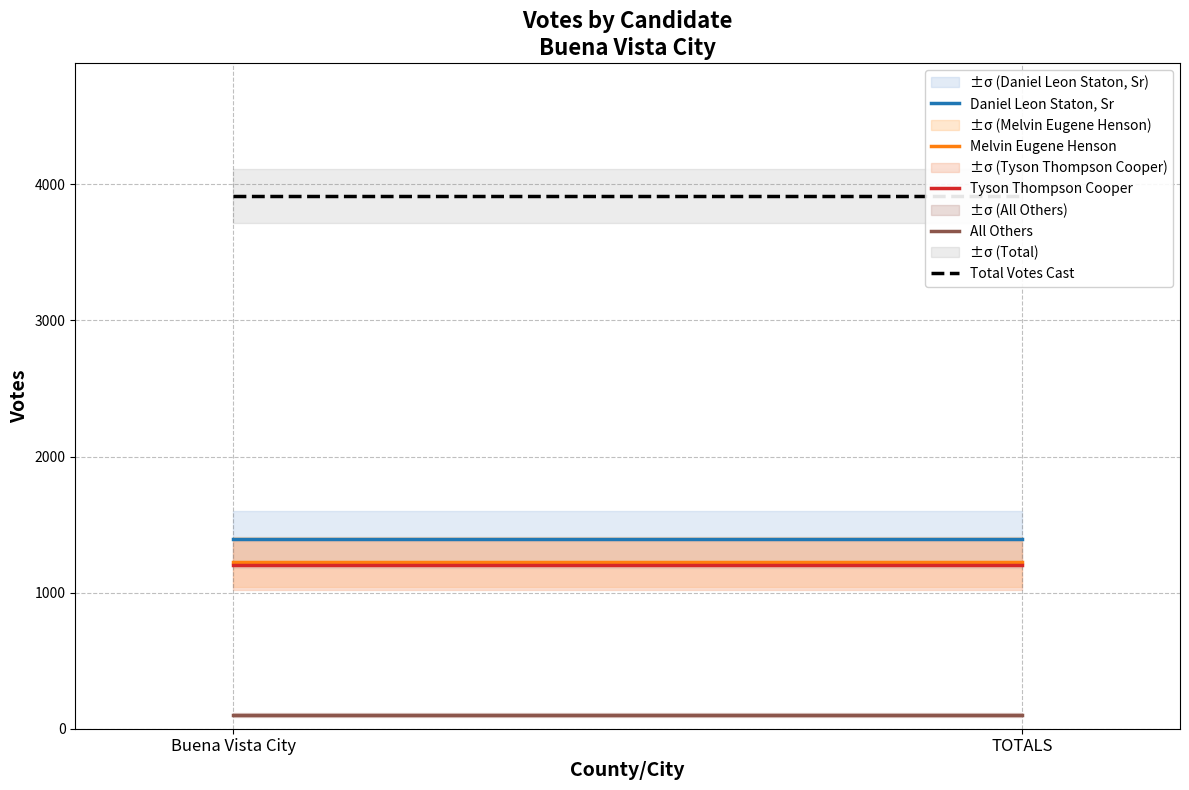

Which series has the largest range (max minus min)?

Daniel Leon Staton, Sr